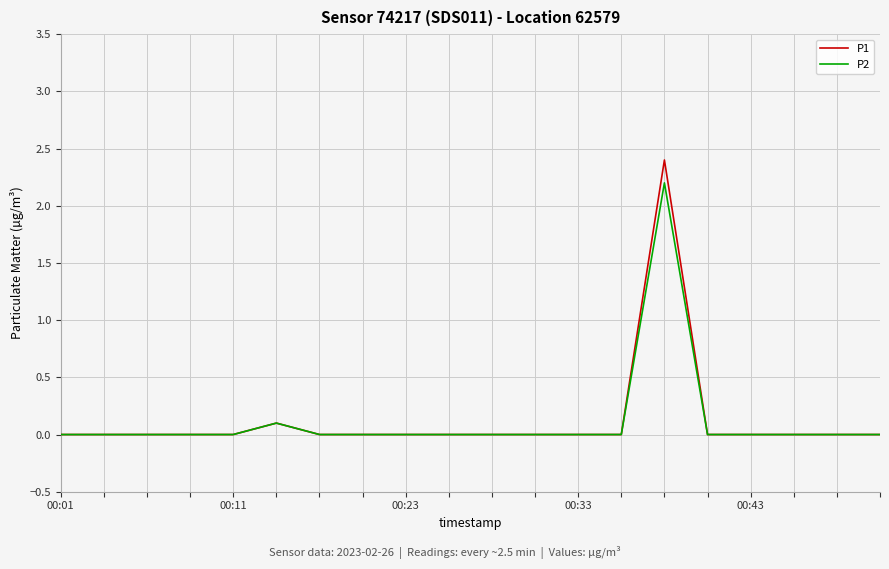

Rank the series by their maximum value, from lowest to highest.

P2, P1